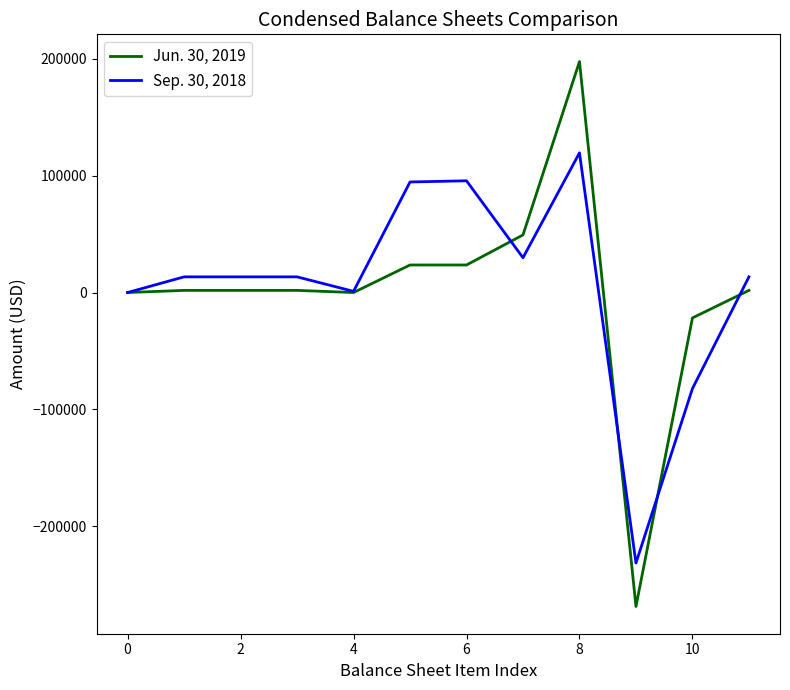

Which series has the largest range (max minus min)?

Jun. 30, 2019